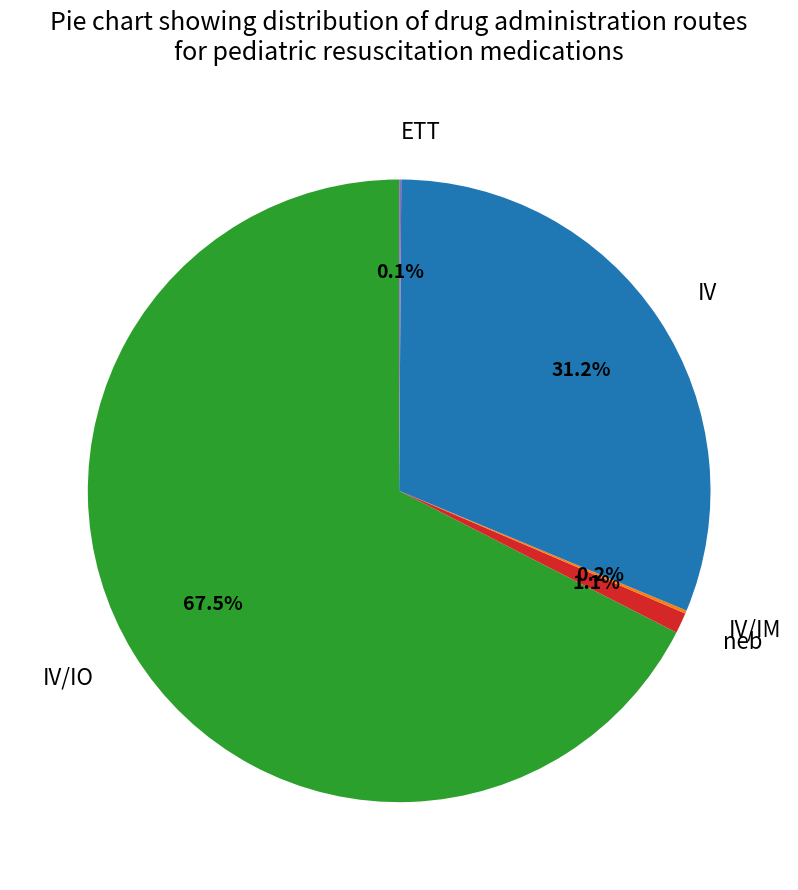

What is the total percentage of neb and IV?

32.3%